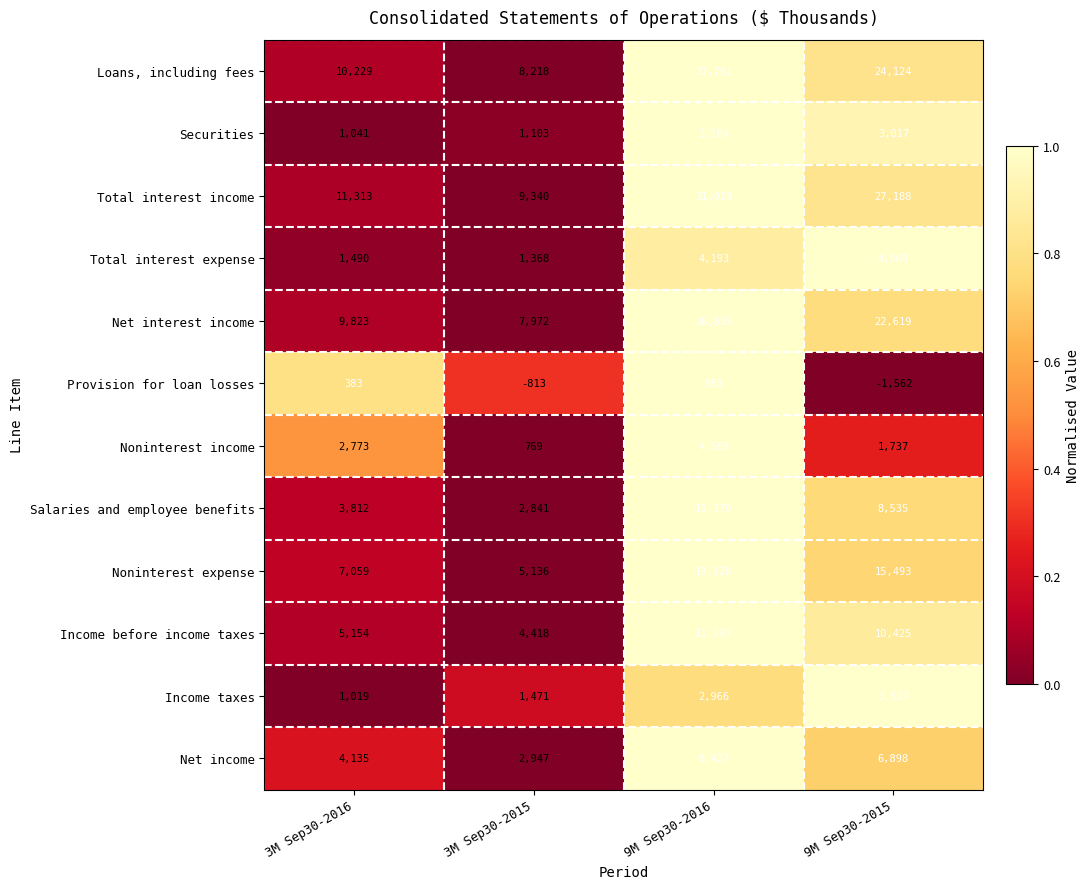

What is the difference between the Total interest income values at 3M Sep30-2015 and 3M Sep30-2016?

1973